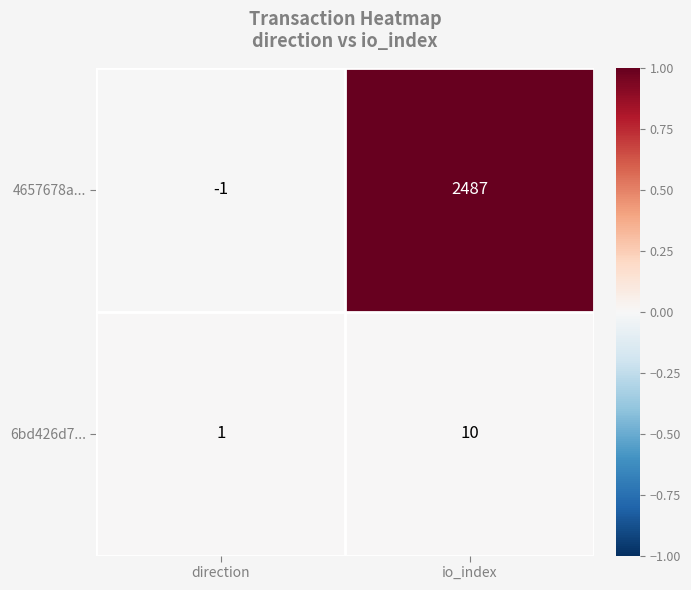

Which category has the highest value in the 6bd426d7... series?

io_index